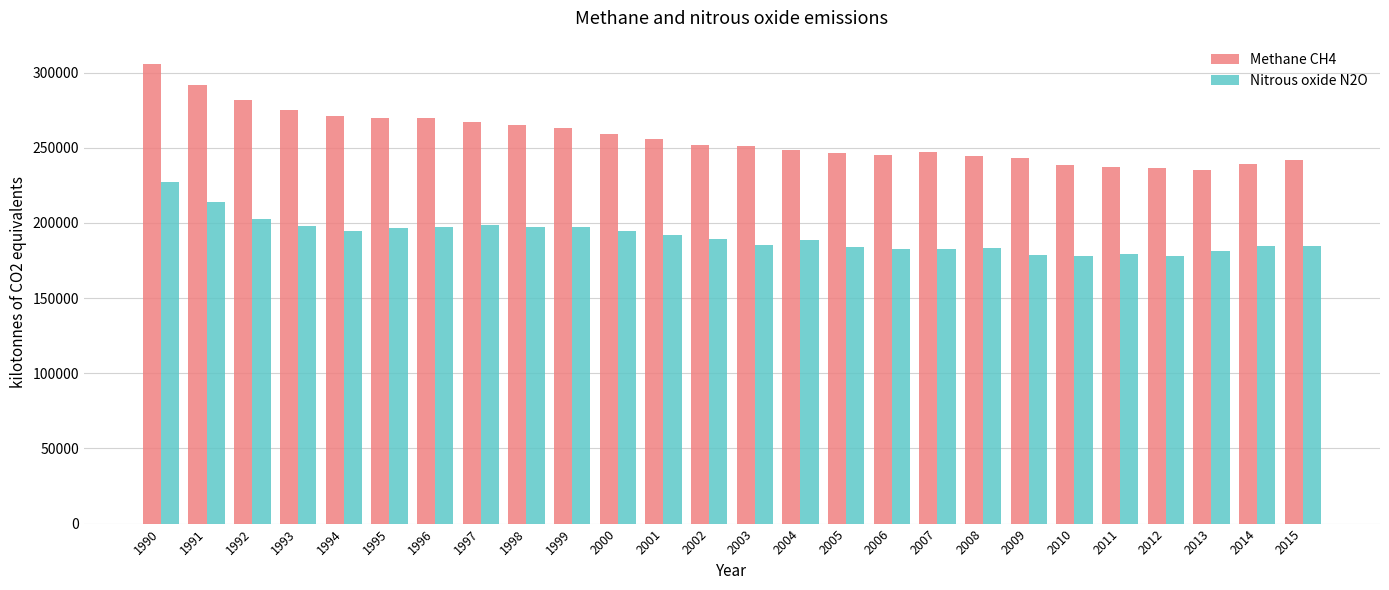

What is the smallest value displayed?

177925.6